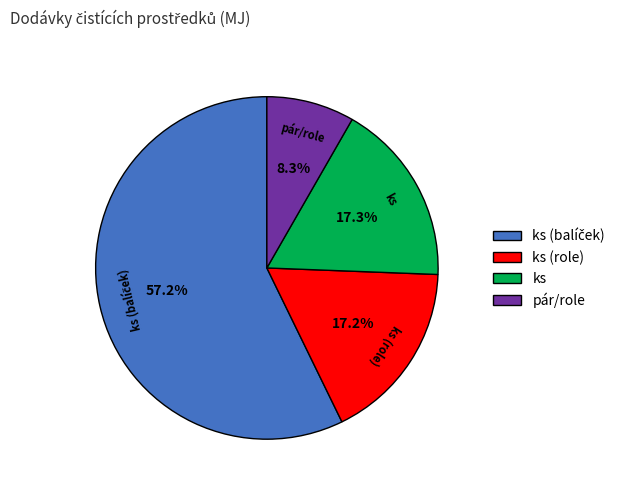

Count the number of slices in the pie.

4